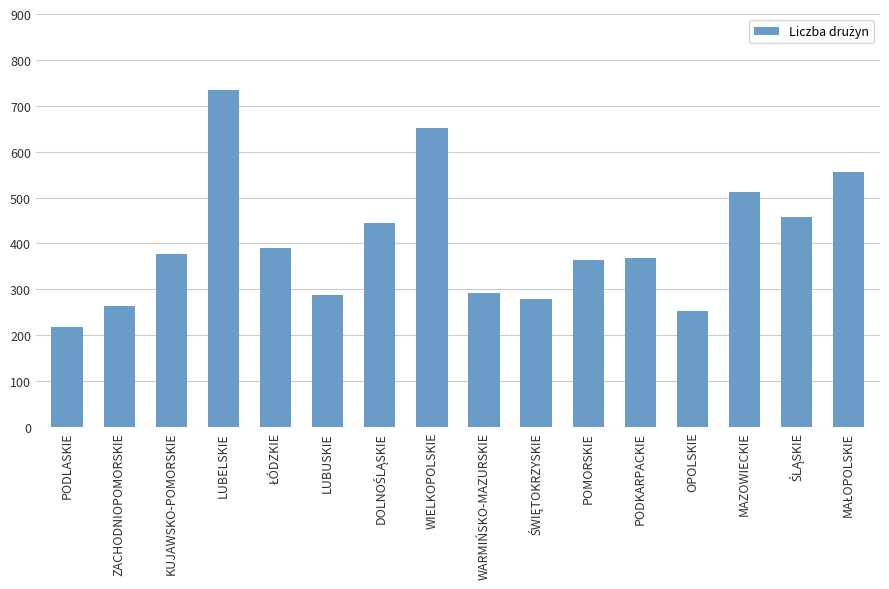

What is the difference between the maximum and minimum values?

516